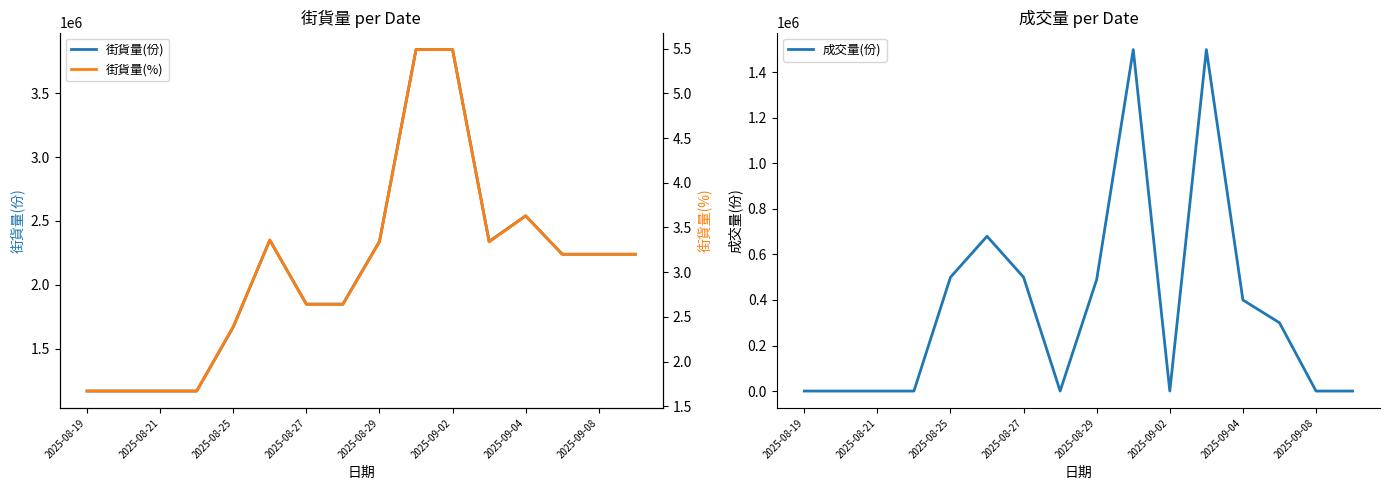

What is the maximum value for 街貨量(份)?

3840000